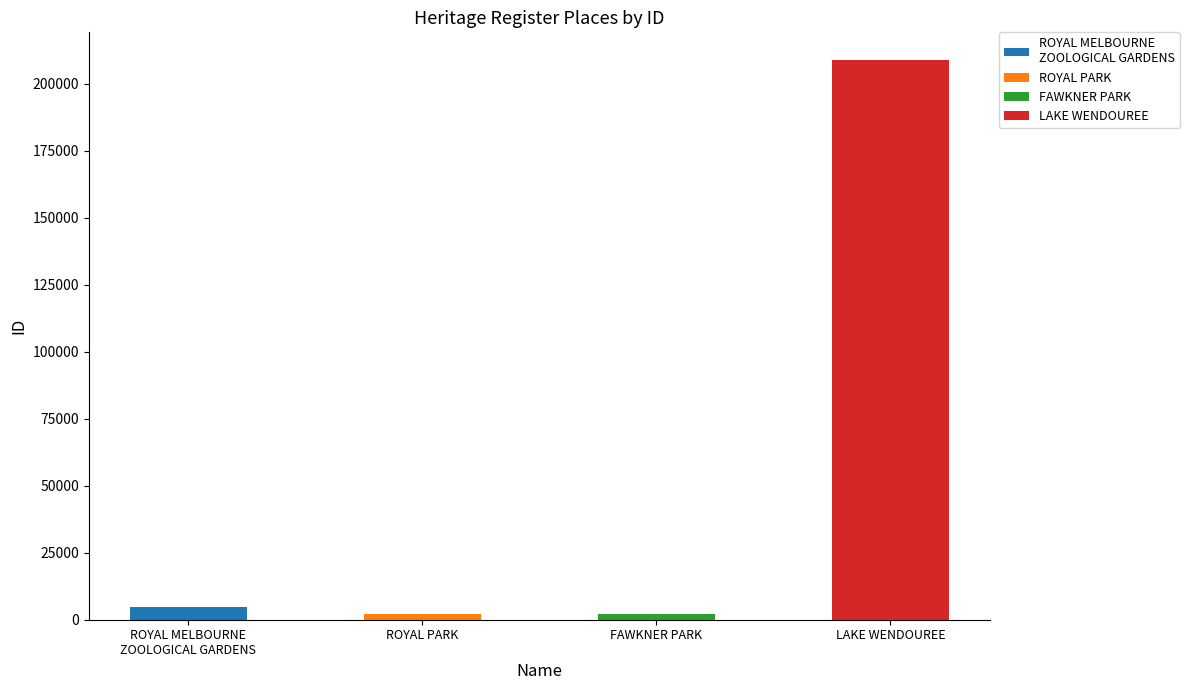

How many categories are shown in the chart?

4